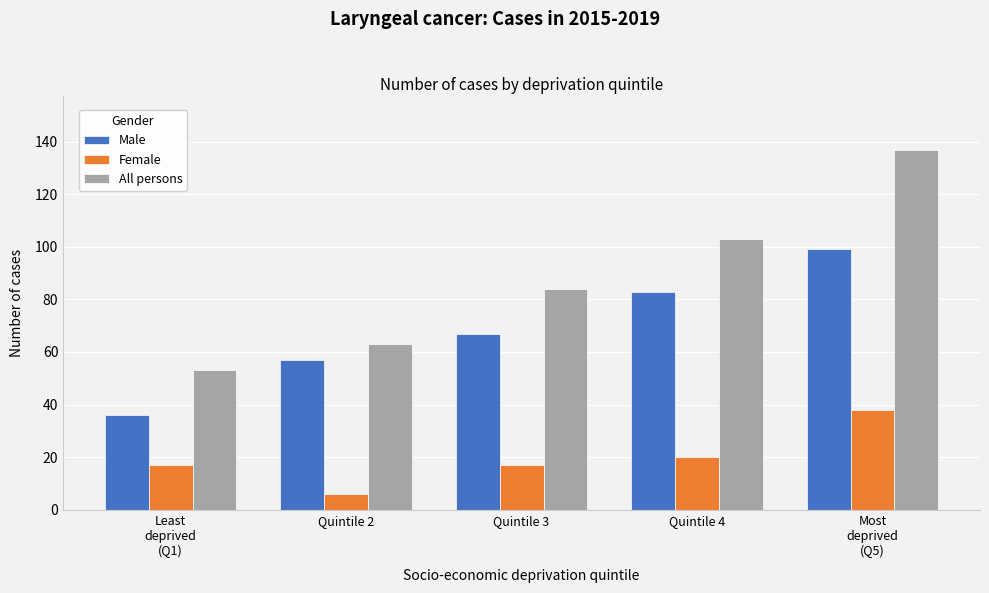

Reading left to right, what are all the values shown in this chart?

Male: 36	57	67	83	99
Female: 17	6	17	20	38
All persons: 53	63	84	103	137